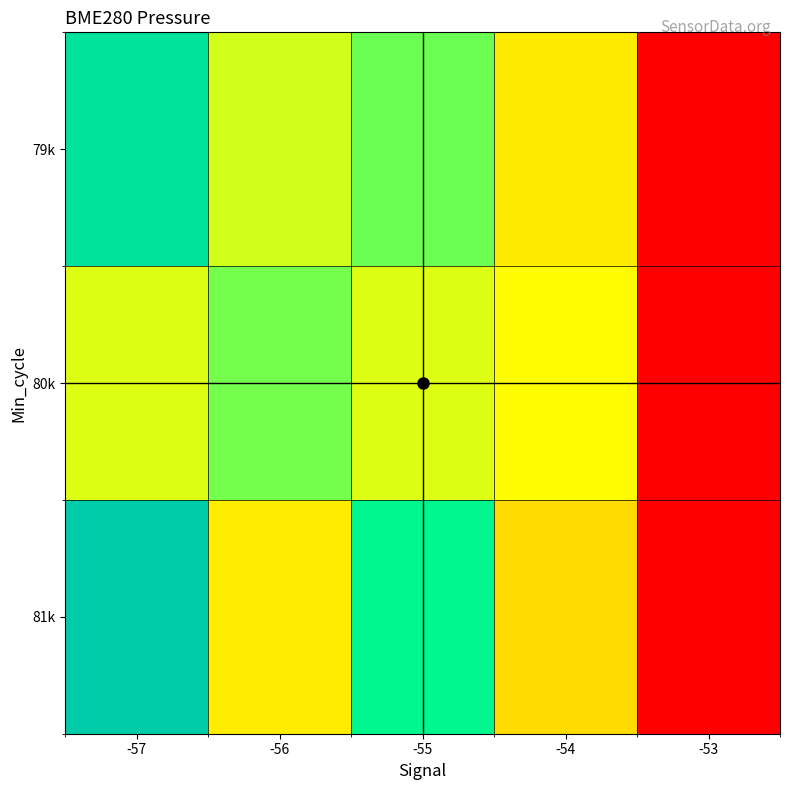

What is the total value across all series at -55?

303776.5